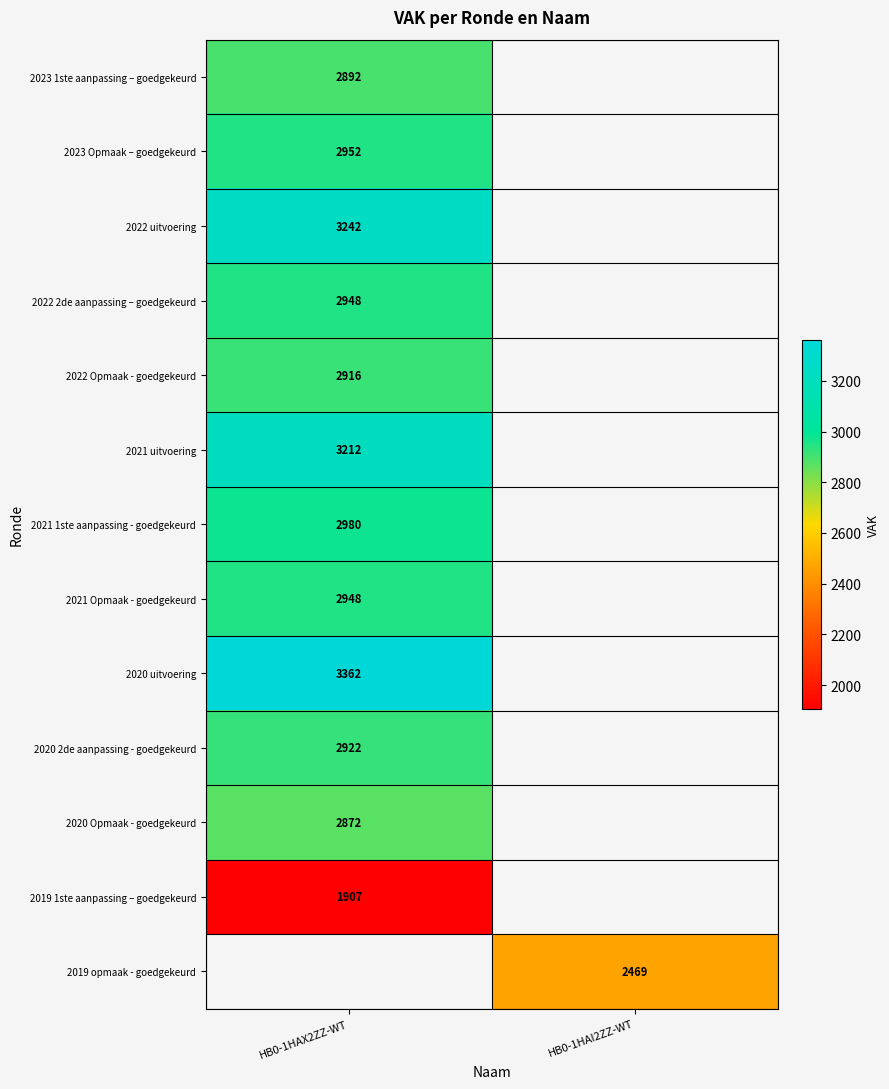

Is it true that 2022 uitvoering equals 3242 at HB0-1HAX2ZZ-WT?

True